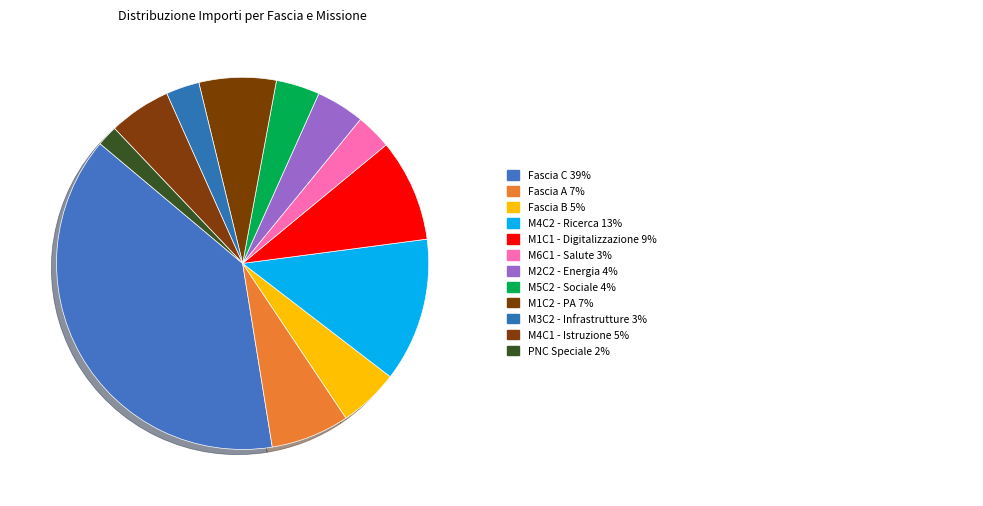

How many segments does this pie chart have?

12